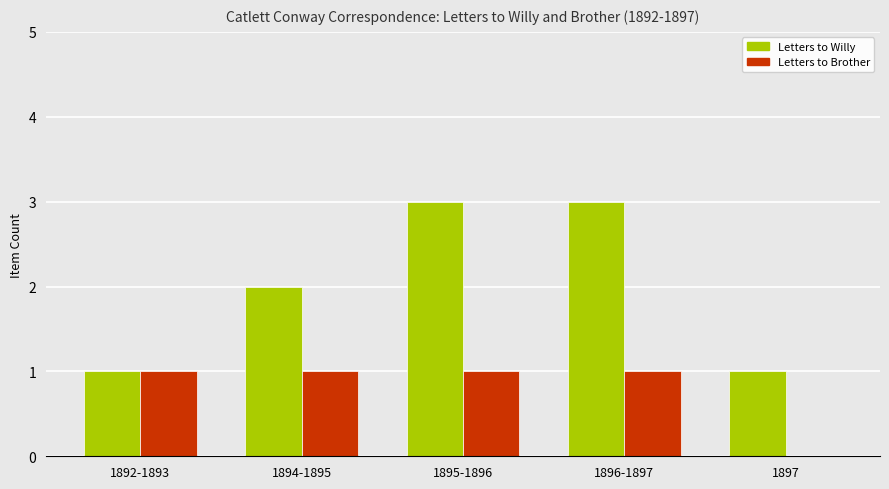

What is the highest value of the Letters to Willy series?

3